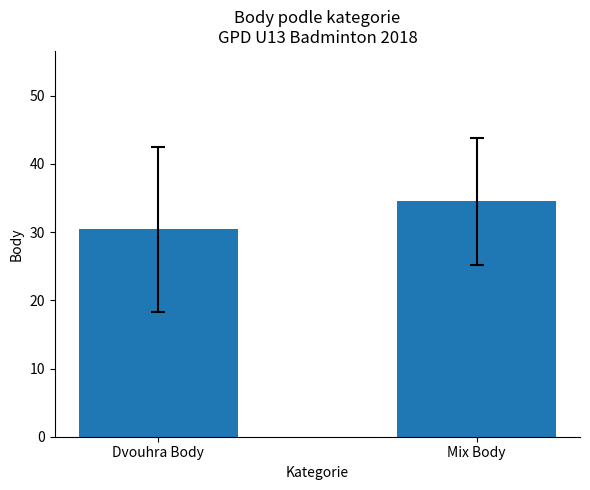

At which category does the chart reach its minimum across all series?

Dvouhra Body